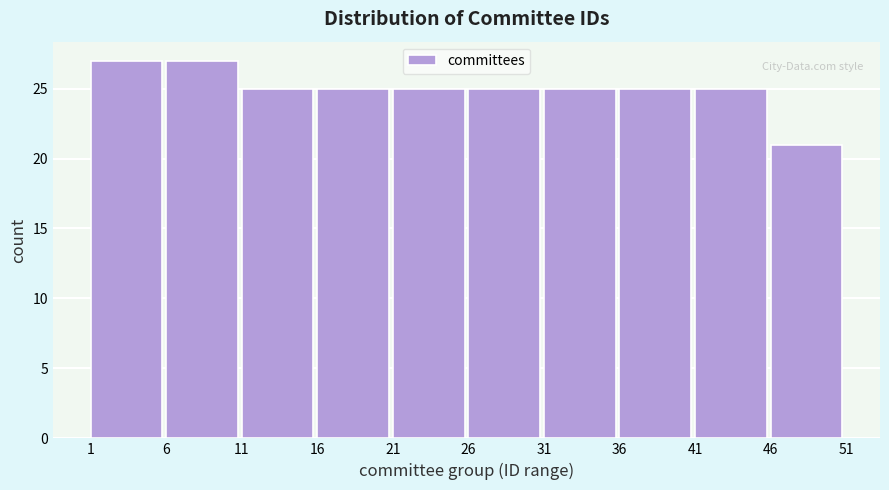

Reading left to right, list every bar in this chart as the range it spans on the x-axis followed by its height. The values are not printed on the chart, so give them approximately, as read against the axis.

1 to 6: 27
6 to 11: 27
11 to 16: 25
16 to 21: 25
21 to 26: 25
26 to 31: 25
31 to 36: 25
36 to 41: 25
41 to 46: 25
46 to 51: 21